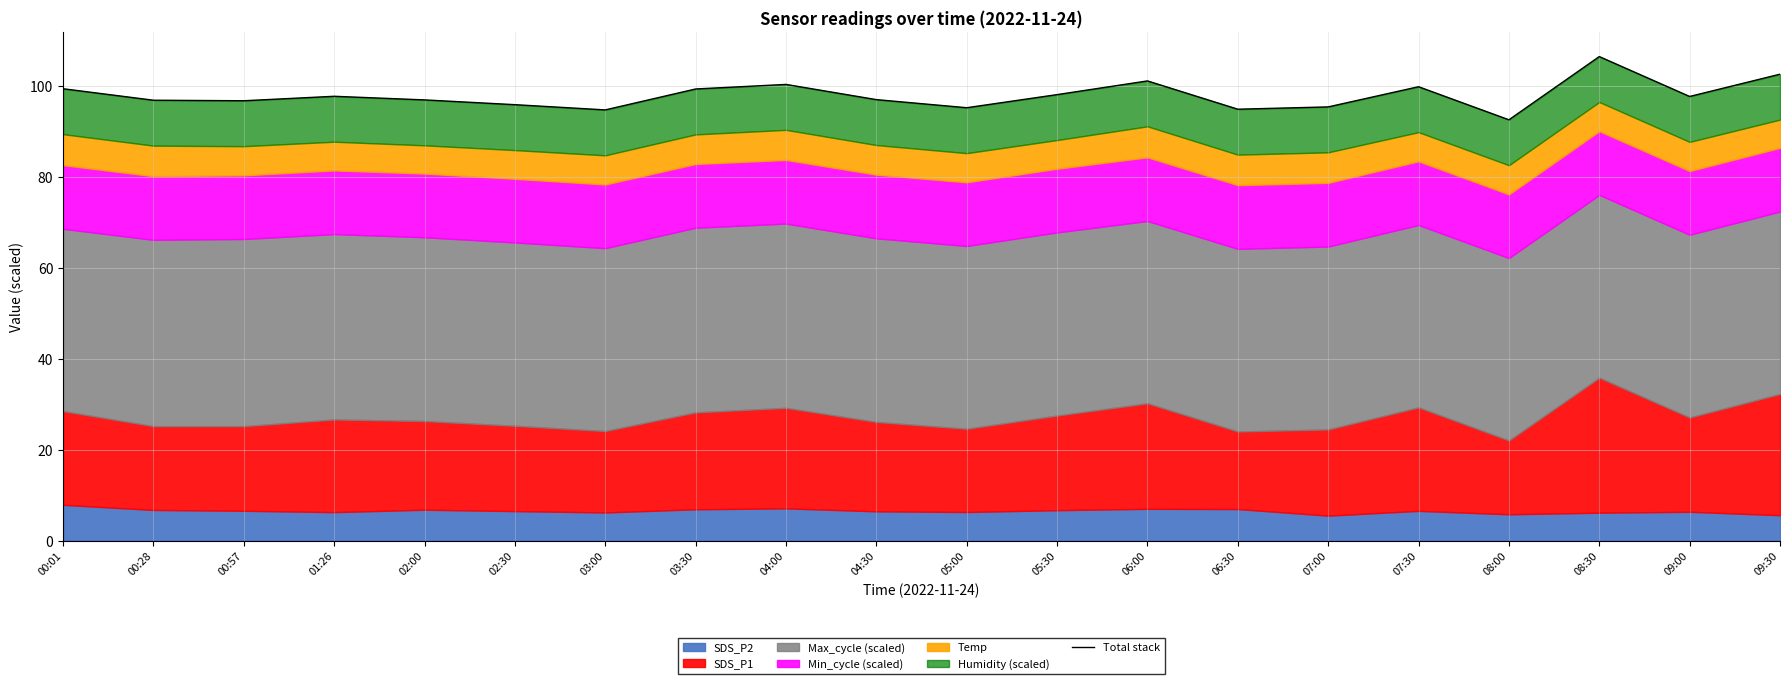

Reading left to right, what are all the values shown in this chart?

00:01=99.3	00:28=96.8	00:57=96.7	01:26=97.7	02:00=96.9	02:30=95.8	03:00=94.7	03:30=99.3	04:00=100.3	04:30=96.9	05:00=95.2	05:30=98.0	06:00=101.1	06:30=94.8	07:00=95.3	07:30=99.8	08:00=92.5	08:30=106.4	09:00=97.6	09:30=102.5